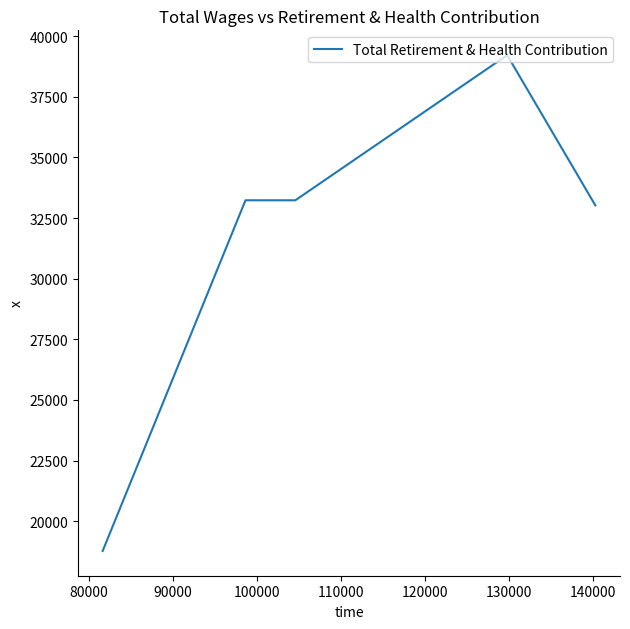

The value at 100000 is 48179. True or false?

False